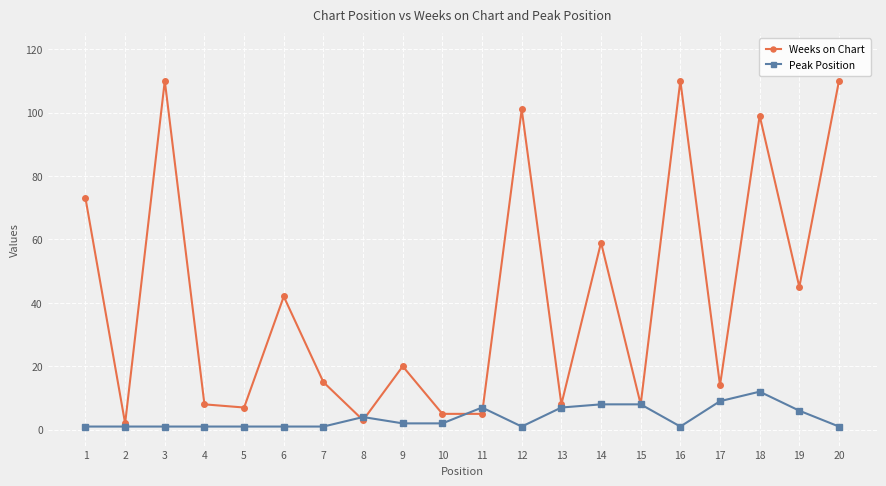

True or false: Weeks on Chart and Peak Position intersect in this chart.

True